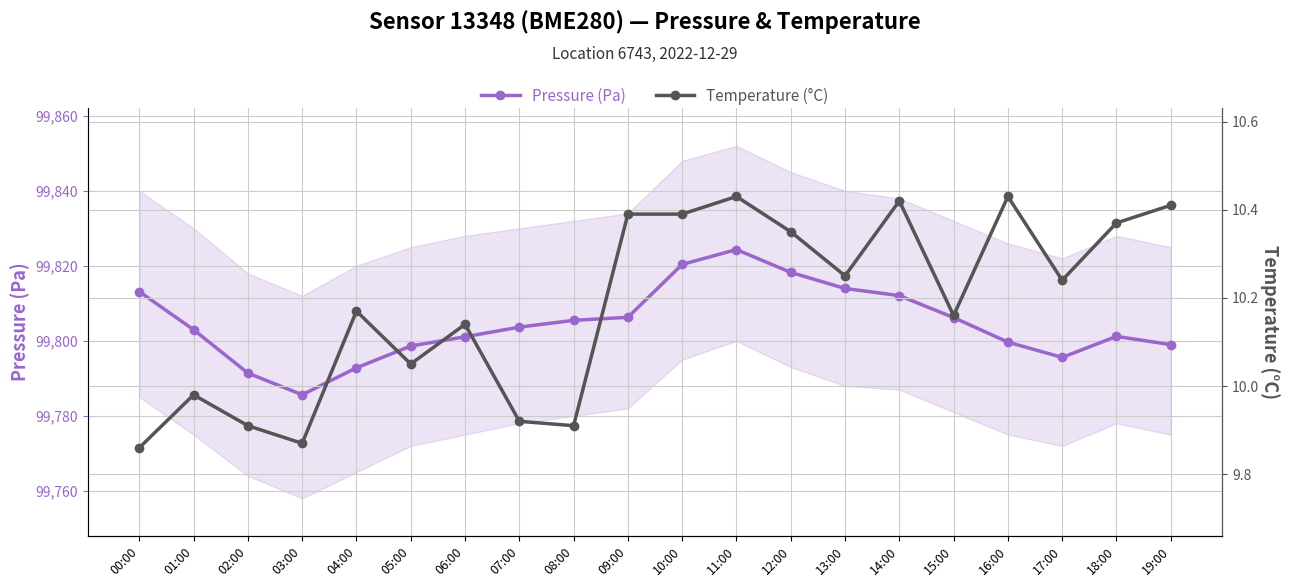

Which series has the largest total across all categories?

Pressure (Pa)